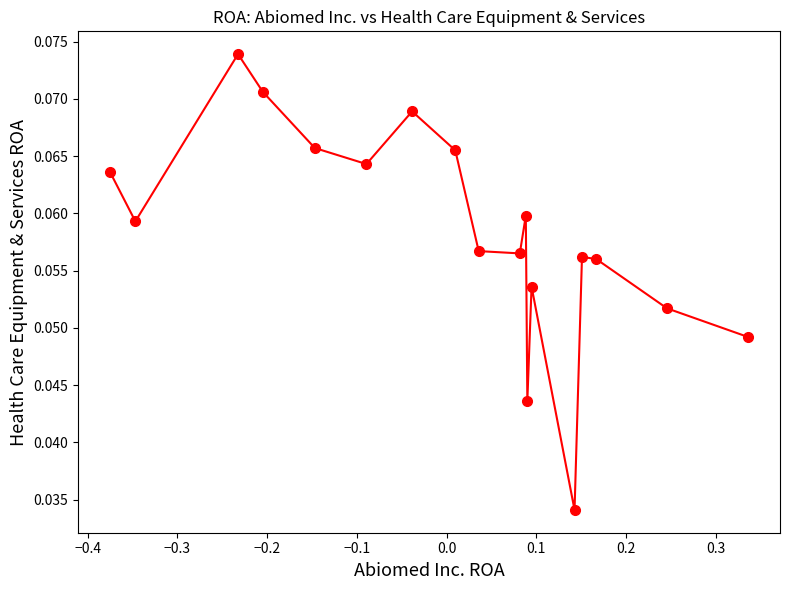

True or false: there are more than 2 points higher than both neighbors.

True